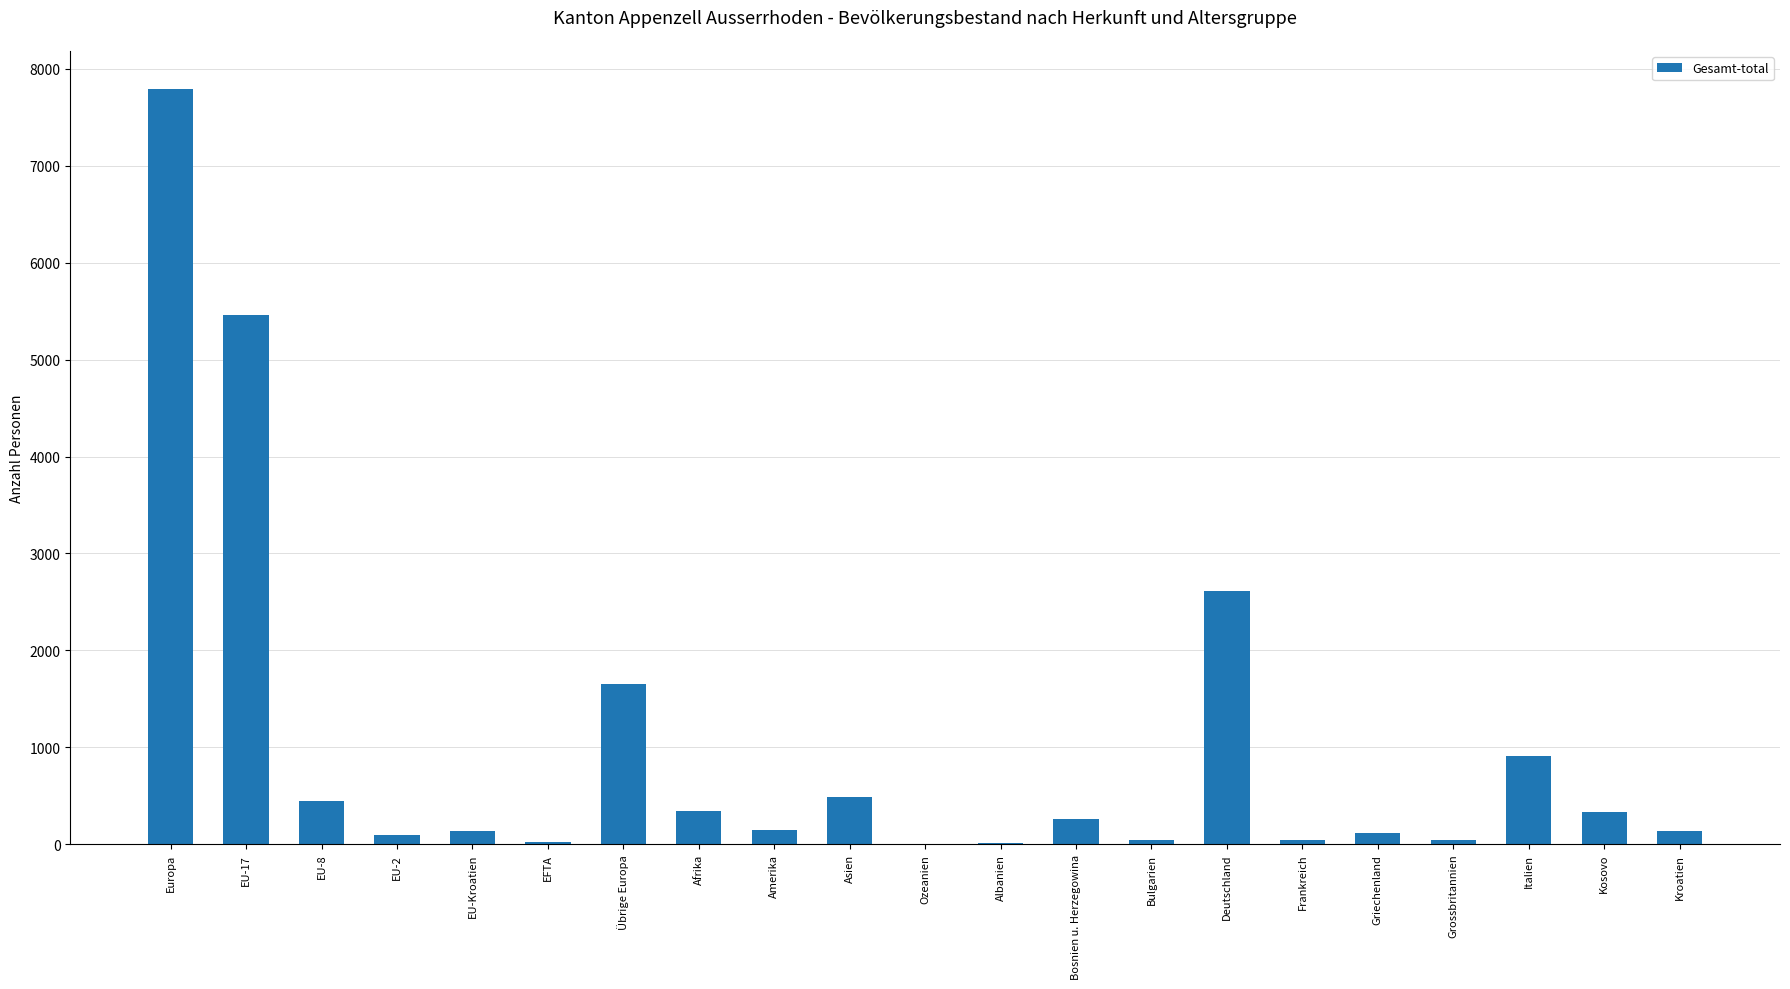

The chart shows a value of 489 at Asien. True or false?

True